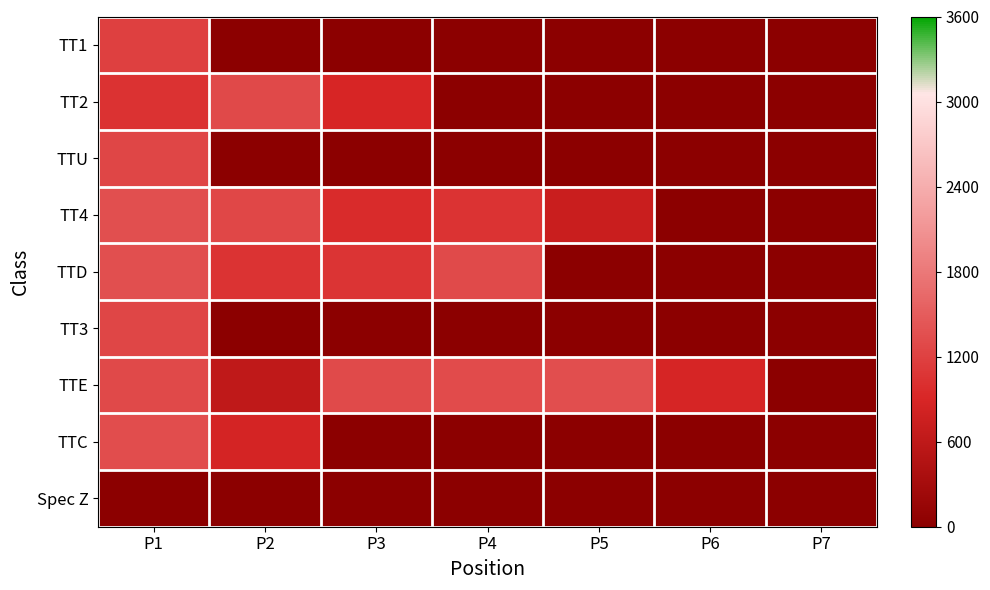

Reading left to right, what are all the values shown in this chart?

TT1: P1=1191.8	P2=0.0	P3=0.0	P4=0.0	P5=0.0	P6=0.0	P7=0.0
TT2: P1=1033.8	P2=1286.7	P3=889.6	P4=0.0	P5=0.0	P6=0.0	P7=0.0
TTU: P1=1259.7	P2=0.0	P3=0.0	P4=0.0	P5=0.0	P6=0.0	P7=0.0
TT4: P1=1352.0	P2=1277.2	P3=960.9	P4=1048.8	P5=719.1	P6=0.0	P7=0.0
TTD: P1=1355.8	P2=1046.4	P3=1062.4	P4=1298.5	P5=0.0	P6=0.0	P7=0.0
TT3: P1=1256.8	P2=0.0	P3=0.0	P4=0.0	P5=0.0	P6=0.0	P7=0.0
TTE: P1=1285.9	P2=613.4	P3=1300.8	P4=1309.0	P5=1338.0	P6=883.9	P7=0.0
TTC: P1=1333.7	P2=850.0	P3=0.0	P4=0.0	P5=0.0	P6=0.0	P7=0.0
Spec Z: P1=0.0	P2=0.0	P3=0.0	P4=0.0	P5=0.0	P6=0.0	P7=0.0